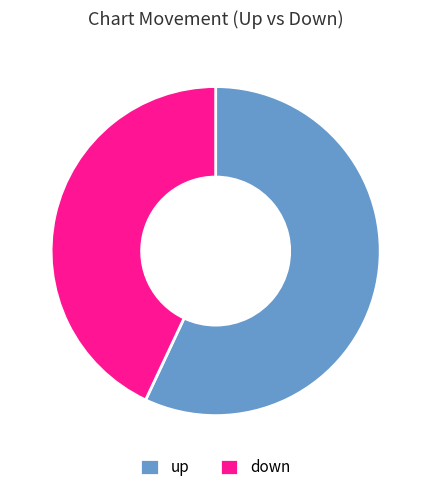

Rank the categories by value from lowest to highest.

down, up